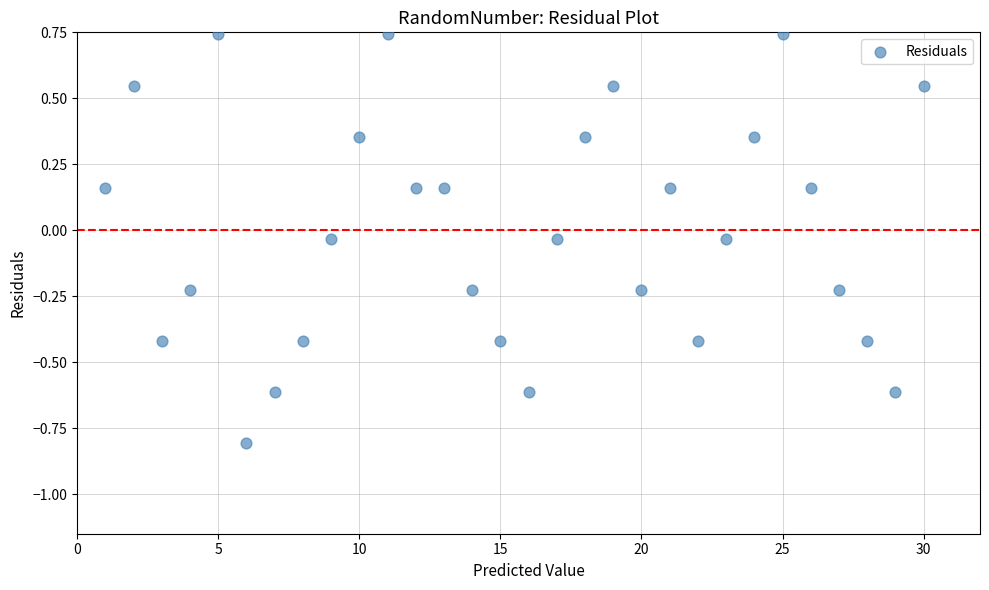

What is the range of Y values (max minus min)?

1.5